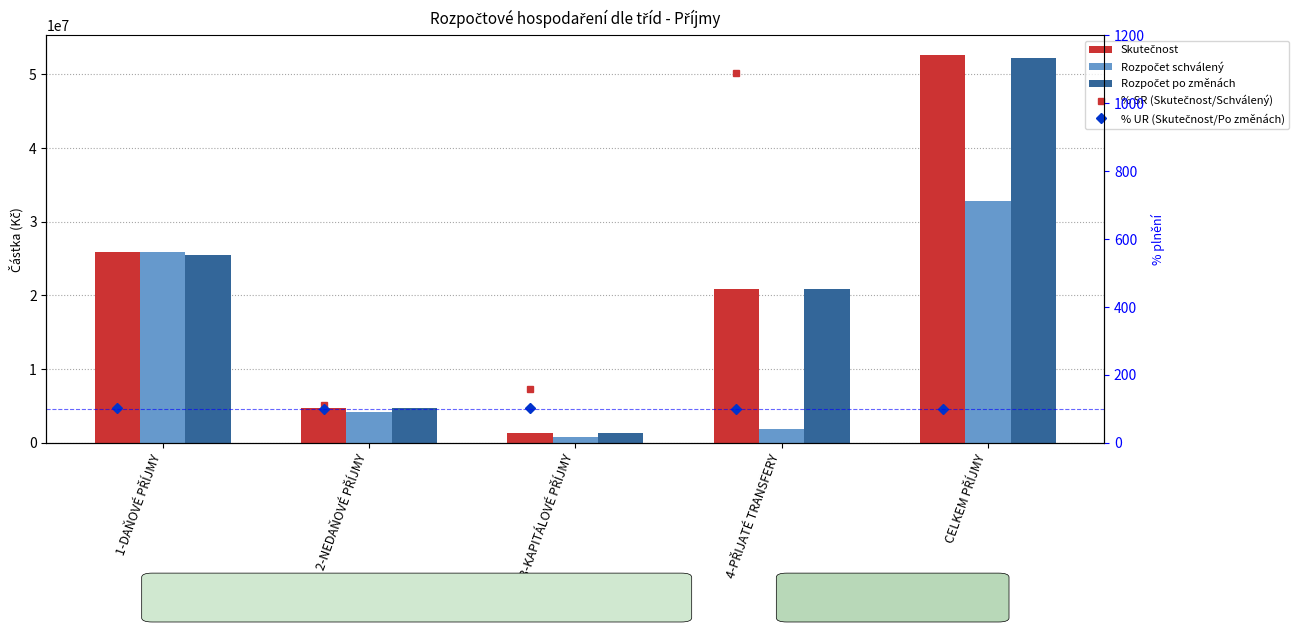

How many data points in % SR (Skutečnost/Schválený) are less than 158?

2